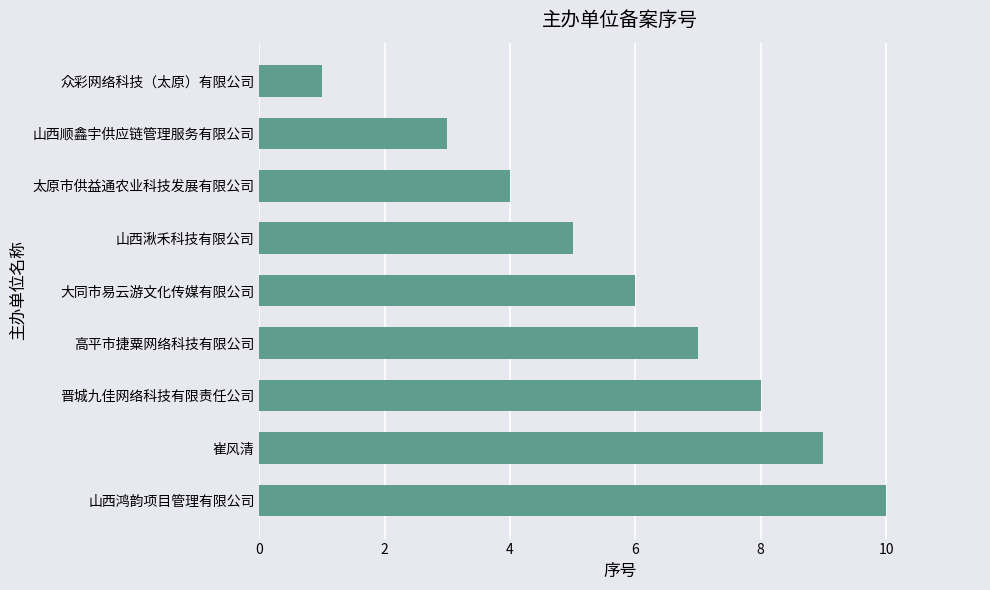

Which has a higher value, 山西鸿韵项目管理有限公司 or 太原市供益通农业科技发展有限公司?

山西鸿韵项目管理有限公司